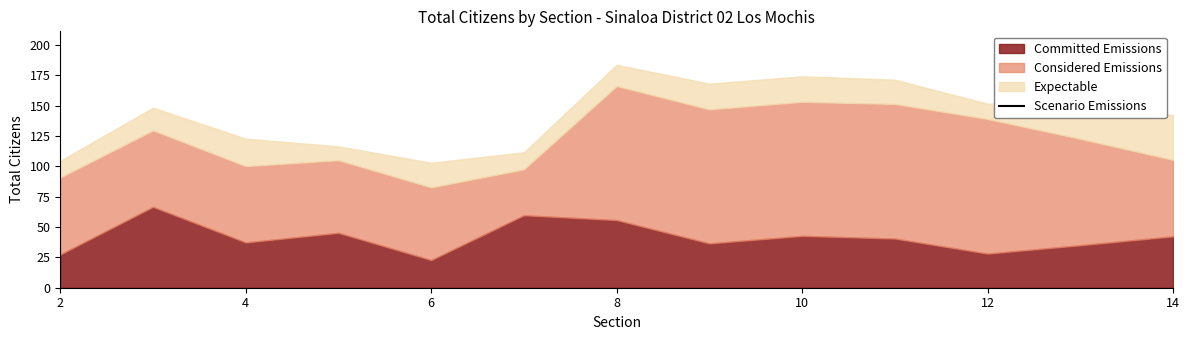

Approximately how many times larger is the value at 2 compared to 14?

1.0